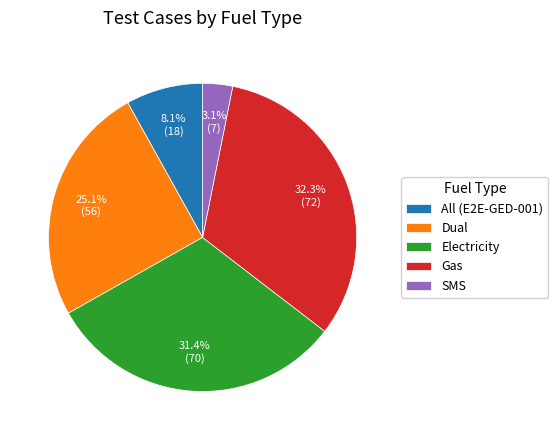

To the nearest percent, what is the difference between the Electricity and Dual slice percentages?

6%